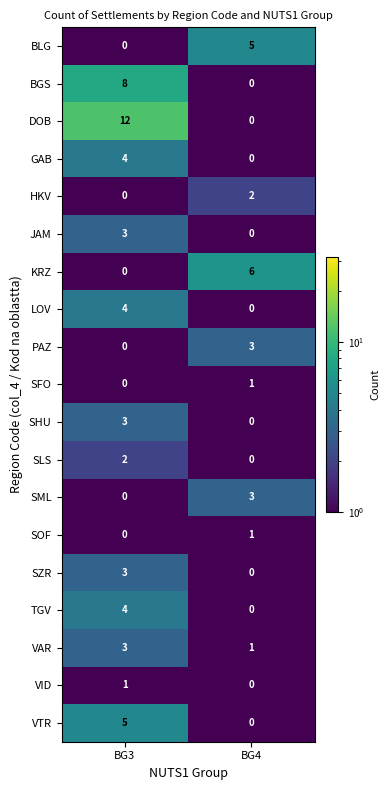

Which category has the highest value across all series?

BG3